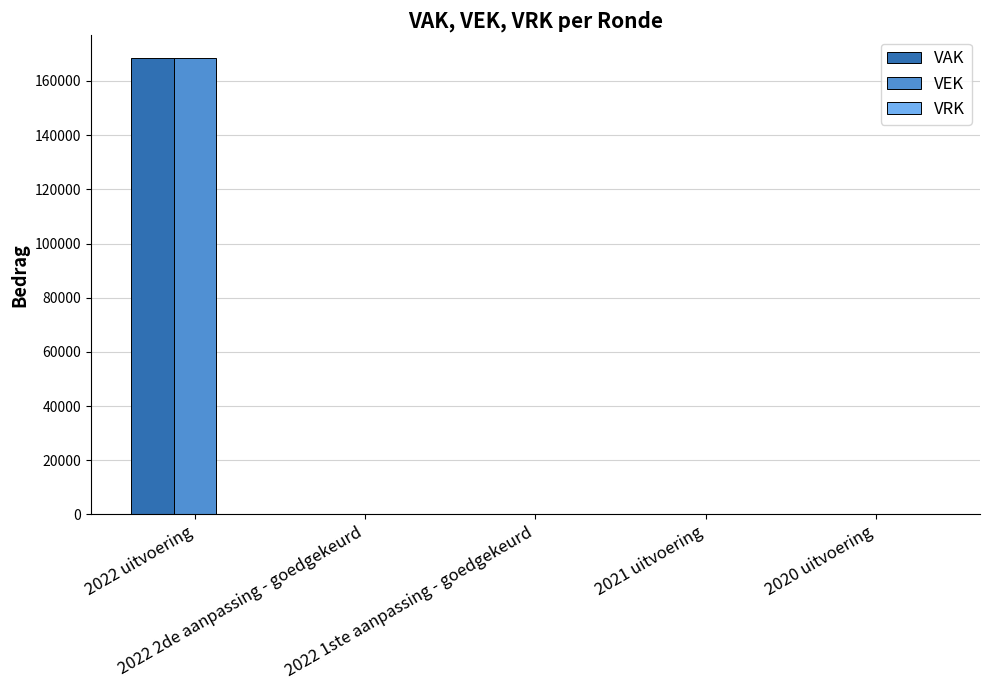

What is the sum of all VEK values?

168403